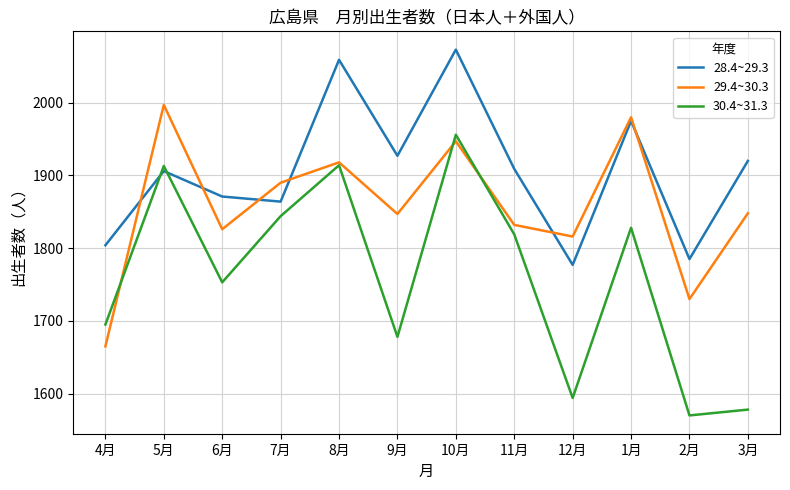

The 28.4~29.3 series shows 1244 at 8月. True or false?

False